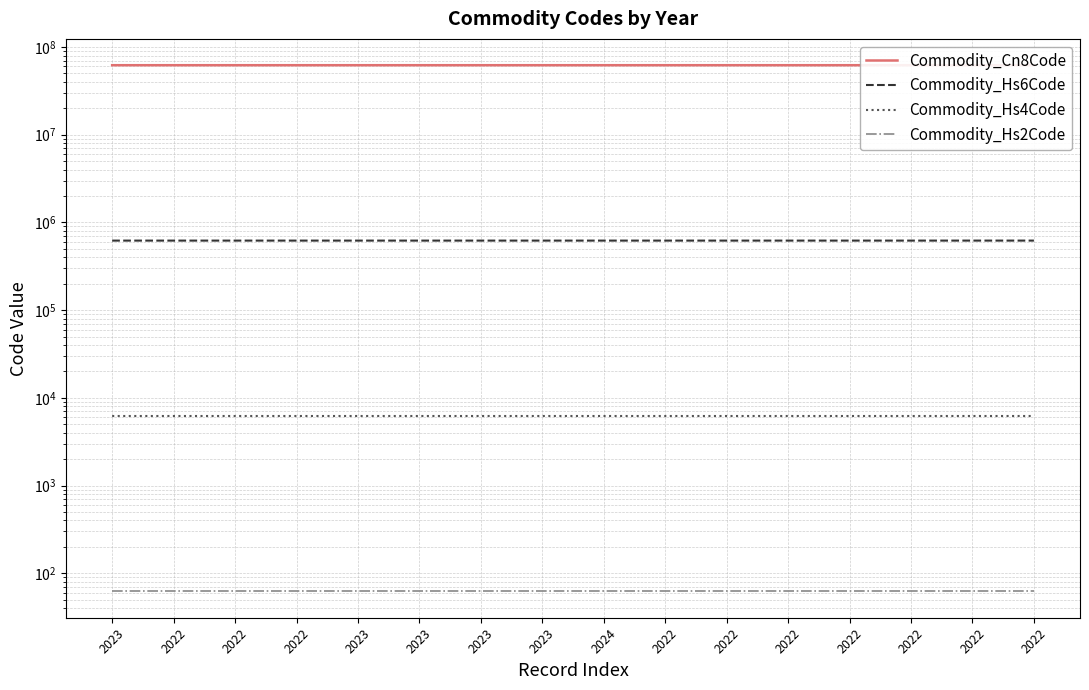

True or false: Commodity_Hs4Code has more than 1 interior local peaks.

False